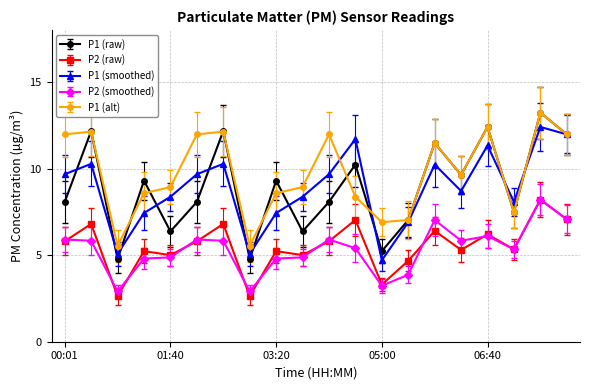

True or false: P2 (smoothed) and P1 (smoothed) cross at least once.

False